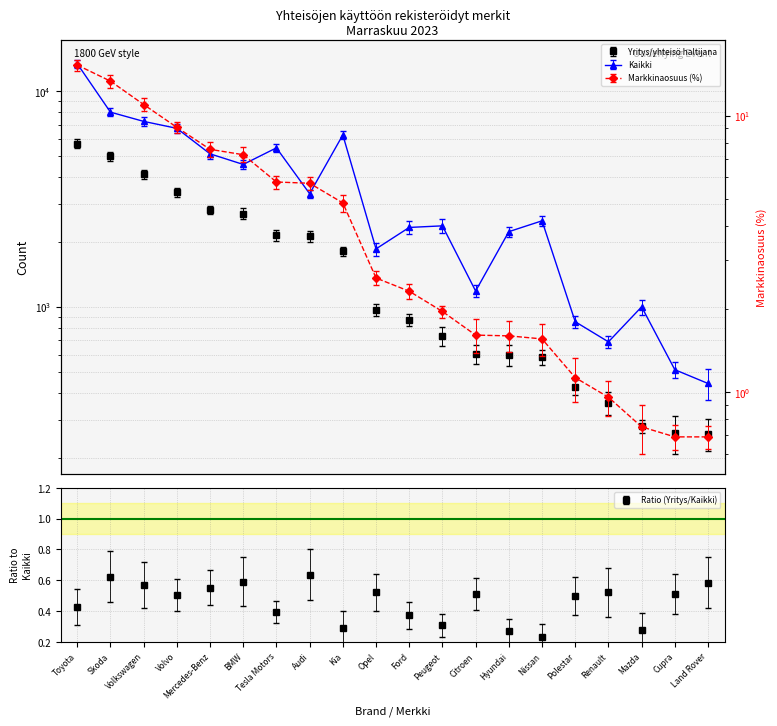

What is the sum of the Kaikki values at BMW and Opel?

6433.0